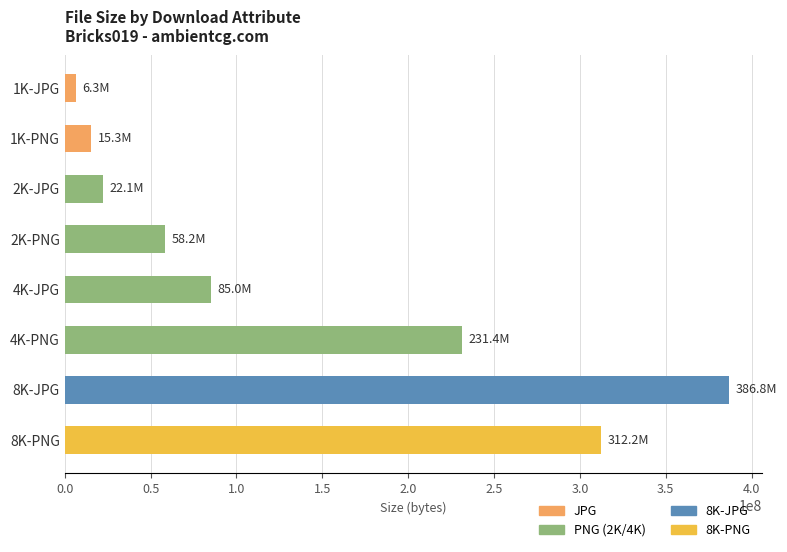

What is the change in value from 2K-JPG to 8K-PNG?

+290112775